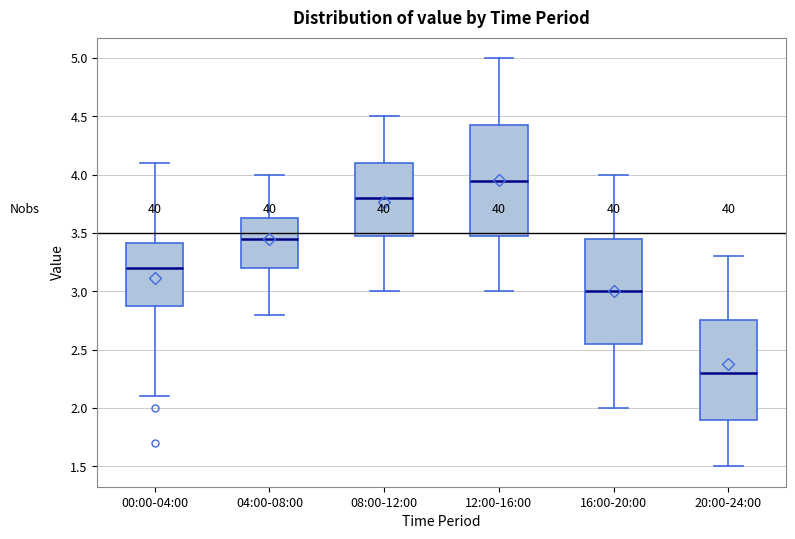

Reading left to right, read every box against the y-axis: the position of its median line, the range the box covers, and the ends of its whiskers. The values are not printed on the chart, so give them approximately, as read against the axis.

00:00-04:00: median 3.20, box 2.90 to 3.40, whiskers 2.10 to 4.10
04:00-08:00: median 3.45, box 3.20 to 3.65, whiskers 2.80 to 4.00
08:00-12:00: median 3.80, box 3.50 to 4.10, whiskers 3.00 to 4.50
12:00-16:00: median 3.95, box 3.50 to 4.45, whiskers 3.00 to 5.00
16:00-20:00: median 3.00, box 2.55 to 3.45, whiskers 2.00 to 4.00
20:00-24:00: median 2.30, box 1.90 to 2.75, whiskers 1.50 to 3.30